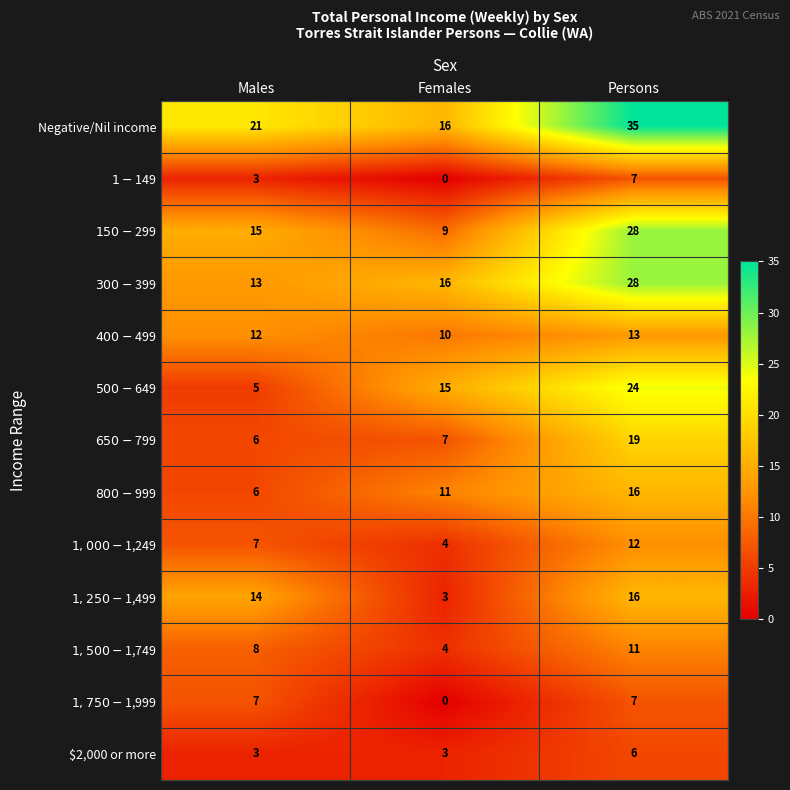

Count the number of categories in the chart.

3